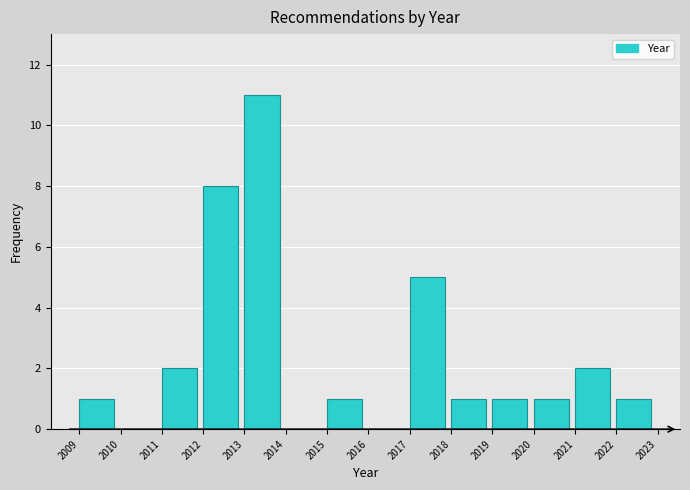

Reading right to left, transcribe all the data shown in this chart.

2022=1	2021=2	2020=1	2019=1	2018=1	2017=5	2016=0	2015=1	2014=0	2013=11	2012=8	2011=2	2010=0	2009=1